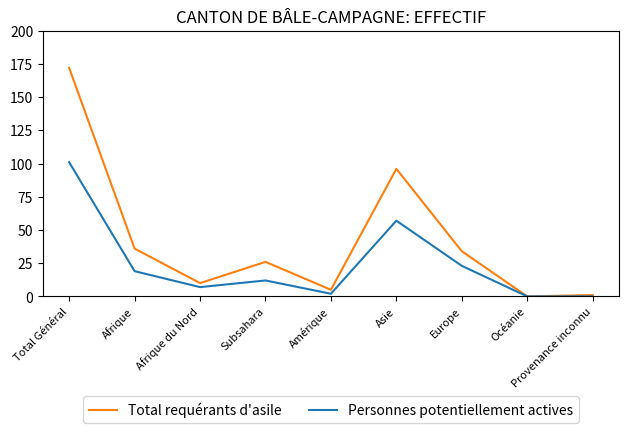

Rank the series by their average value, from highest to lowest.

Total requérants d'asile, Personnes potentiellement actives